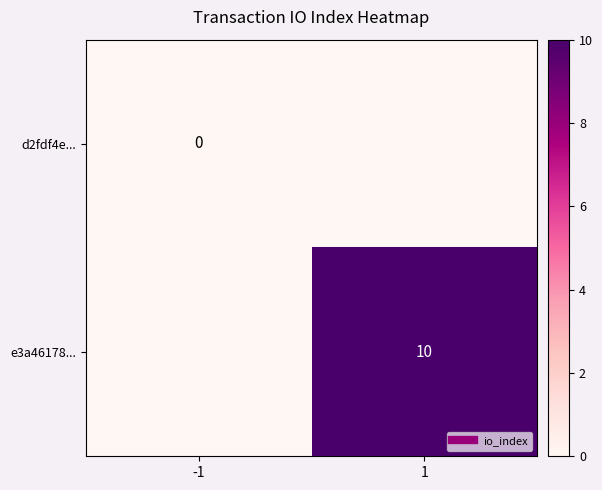

How many distinct data groups are displayed?

2